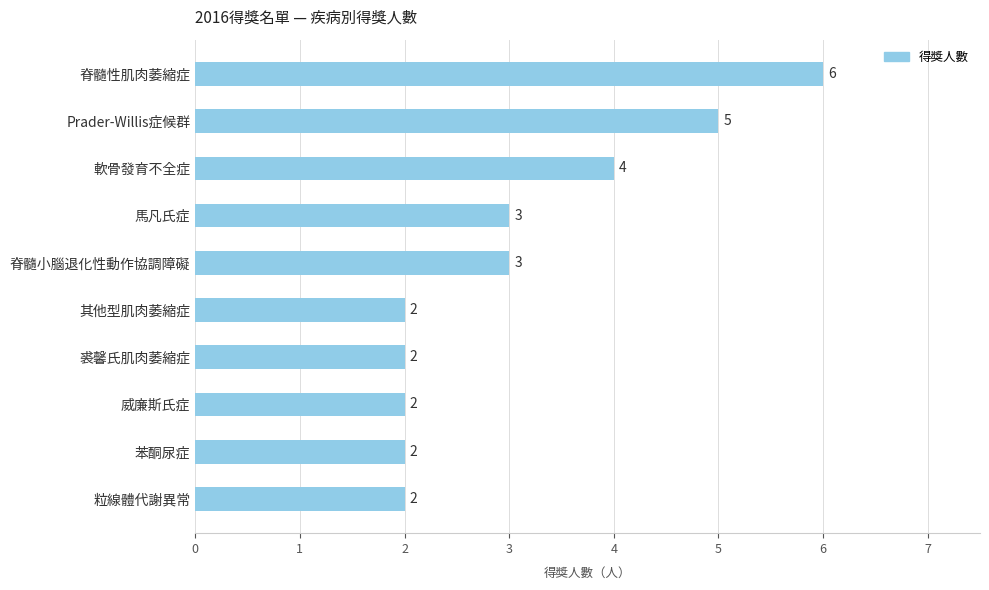

Reading bottom to top, what are all the values shown in this chart?

2	2	2	2	2	3	3	4	5	6